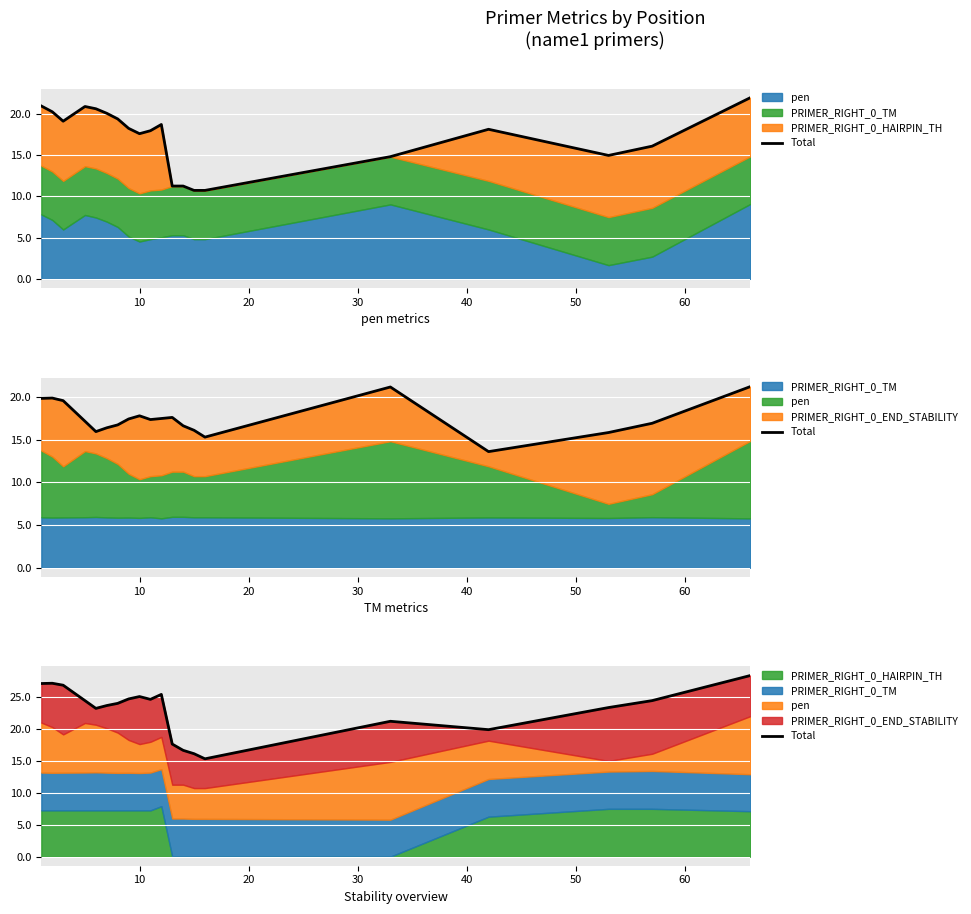

Is it true that the value at 10 is 34.1?

False